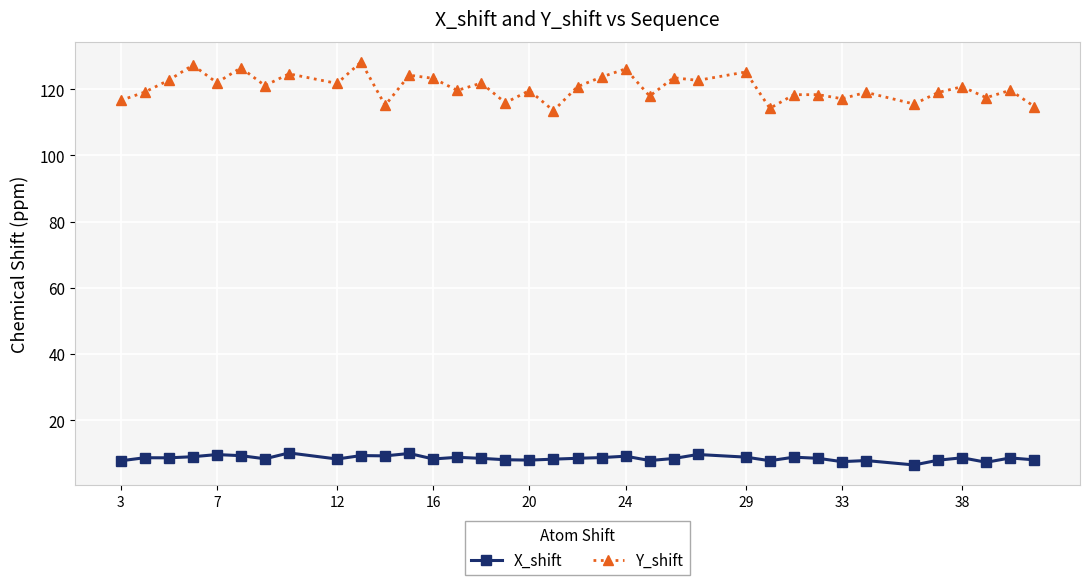

What is the average value of the Y_shift series?

120.5